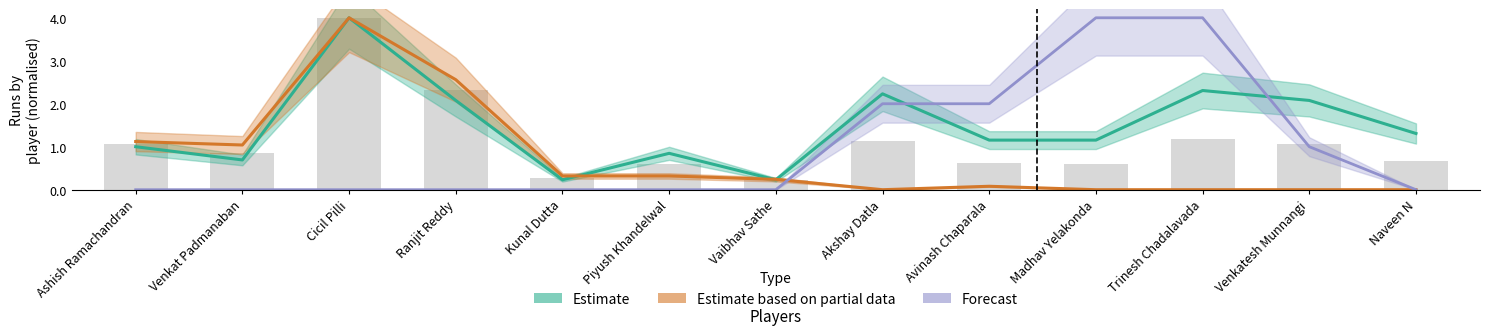

List the labels in order of Estimate based on partial data value, largest first.

Cicil Pilli, Ranjit Reddy, Ashish Ramachandran, Venkat Padmanaban, Kunal Dutta, Piyush Khandelwal, Vaibhav Sathe, Avinash Chaparala, Akshay Datla, Madhav Yelakonda, Trinesh Chadalavada, Venkatesh Munnangi, Naveen N